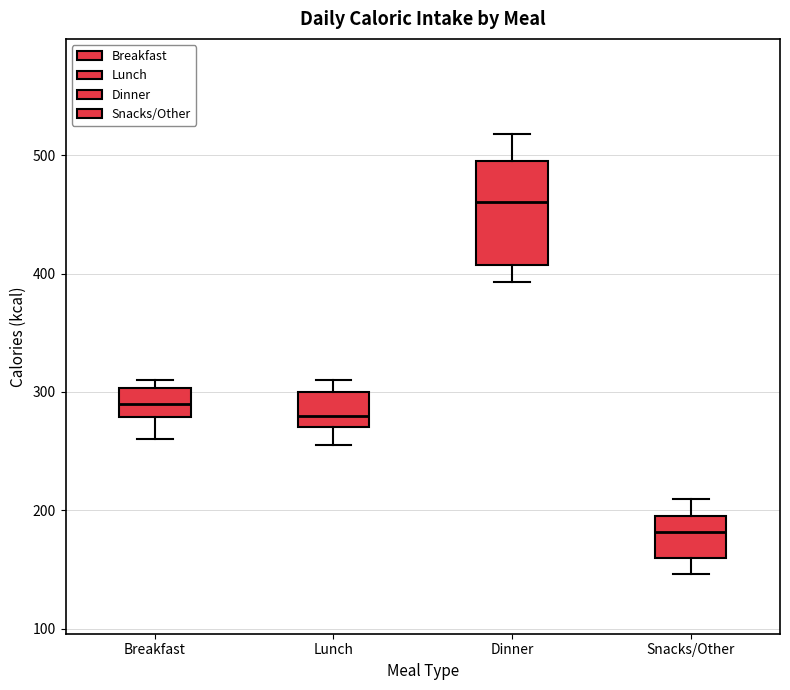

Reading left to right, transcribe this box plot: for each box, give where its median line is, the range the box spans, and where its two whiskers end, as read against the y-axis. The values are not printed on the chart, so give them approximately, as read against the axis.

Breakfast: median 290, box 280 to 300, whiskers 260 to 310
Lunch: median 280, box 270 to 300, whiskers 260 to 310
Dinner: median 460, box 410 to 500, whiskers 390 to 520
Snacks/Other: median 180, box 160 to 200, whiskers 150 to 210